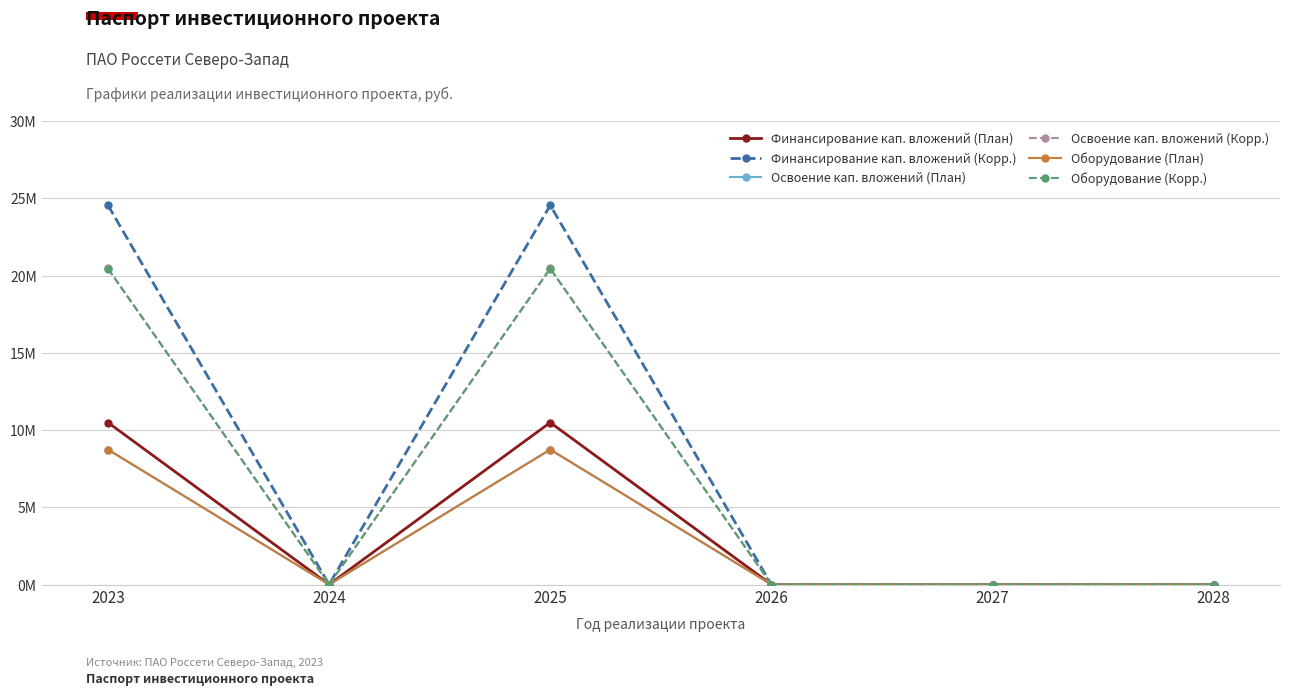

Reading right to left, what are all the values shown in this chart?

Финансирование кап. вложений (План): 0	0	0	10485310	0	10485310
Финансирование кап. вложений (Корр.): 0	0	0	24544678	0	24544678
Освоение кап. вложений (План): 0	0	0	8738675	0	8738675
Освоение кап. вложений (Корр.): 0	0	0	20454849	0	20454849
Оборудование (План): 0	0	0	8733175	0	8733175
Оборудование (Корр.): 0	0	0	20449149	0	20449149